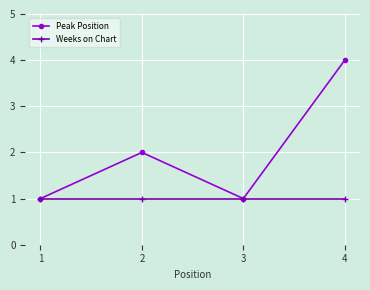

How many series are shown in this chart?

2